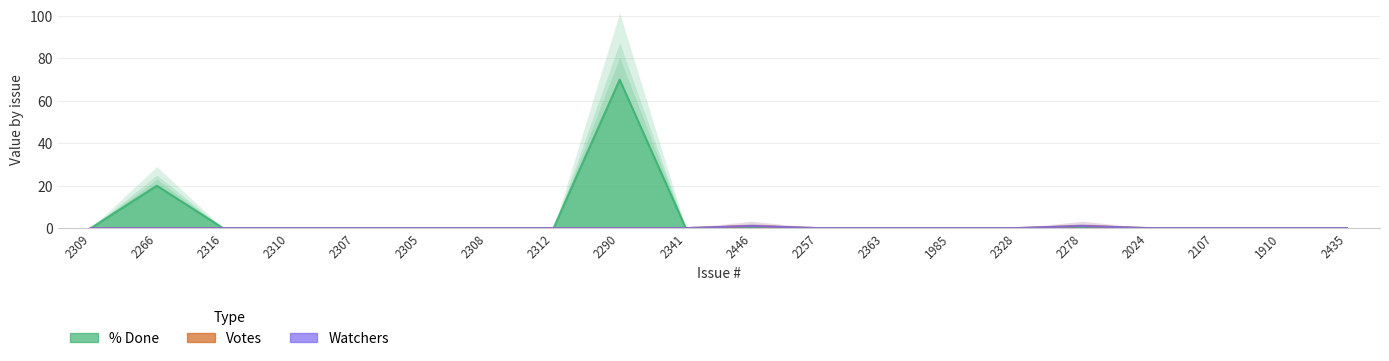

What position from the left is 2310?

4